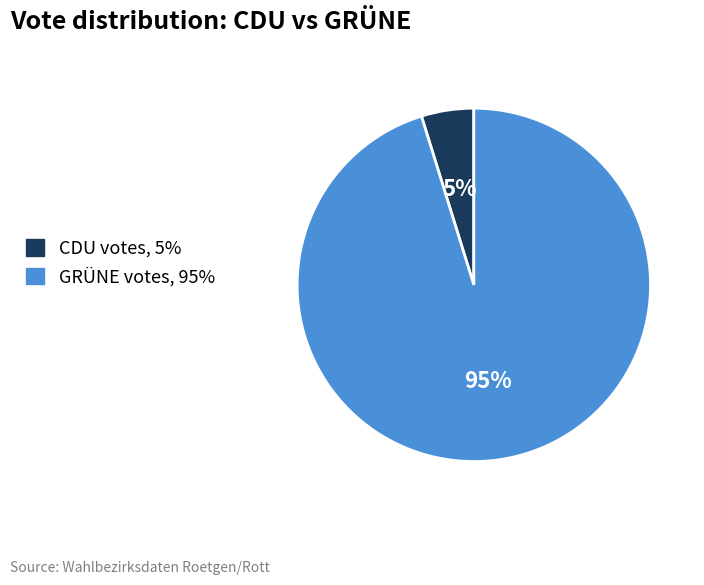

To the nearest percent, what percentage of the pie is CDU votes, 5%?

5%